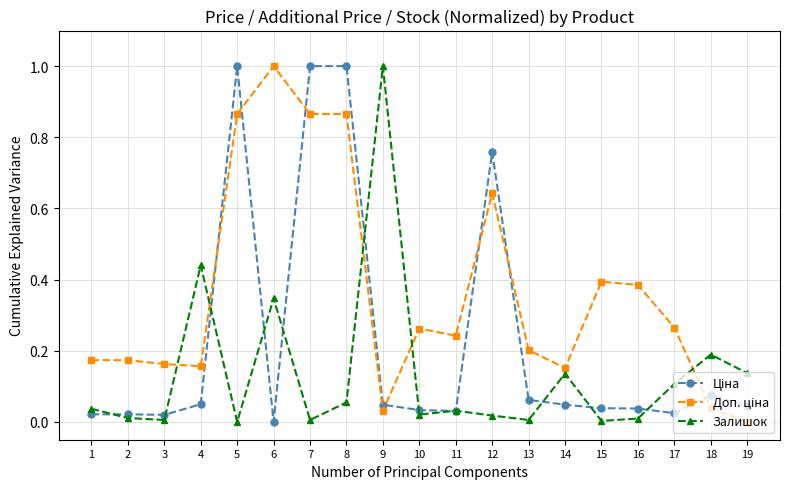

Between 9 and 13, which series saw the biggest shift?

Залишок